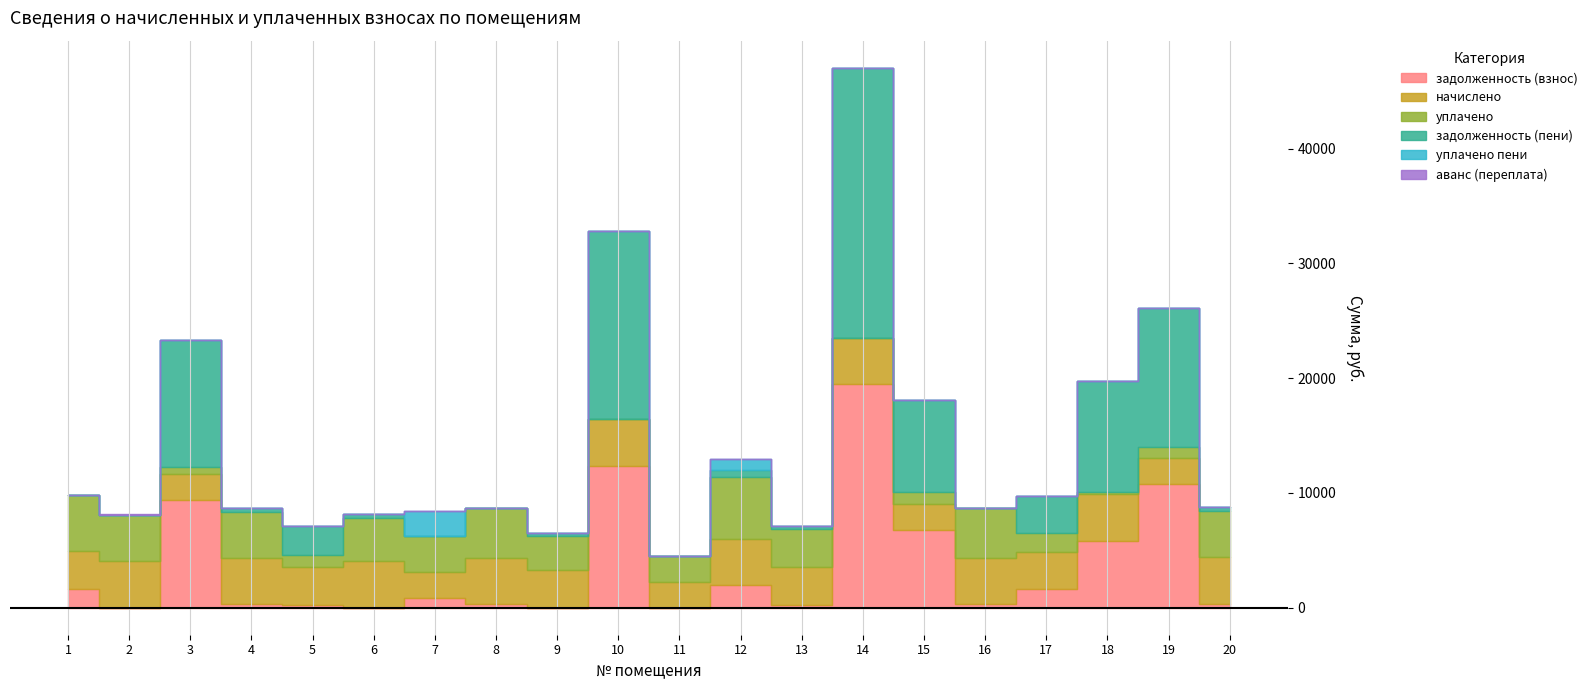

What is the greatest value displayed?

23533.4